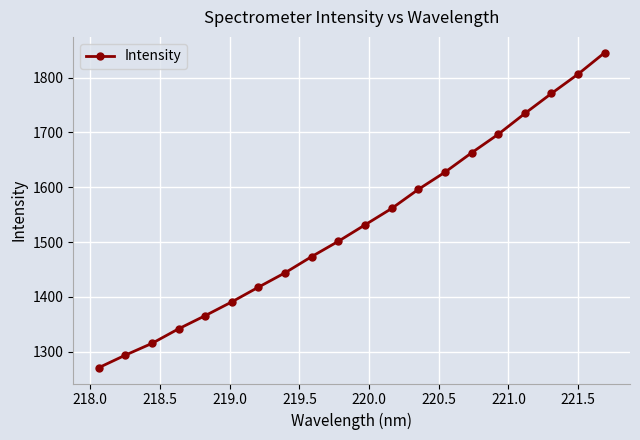

True or false: there are more than 2 points higher than both neighbors.

False